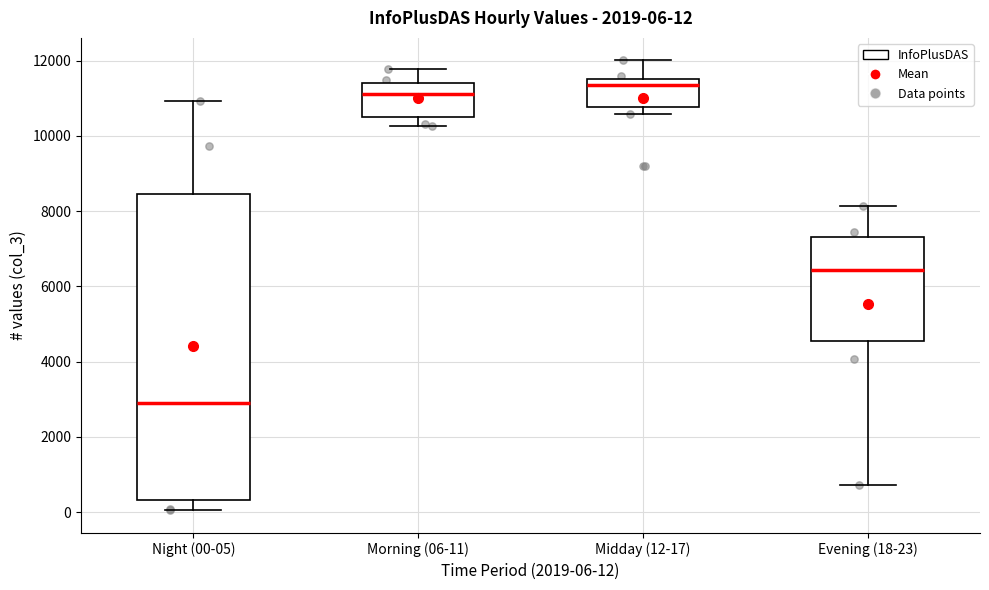

Which box's median line is the highest?

Midday (12-17)